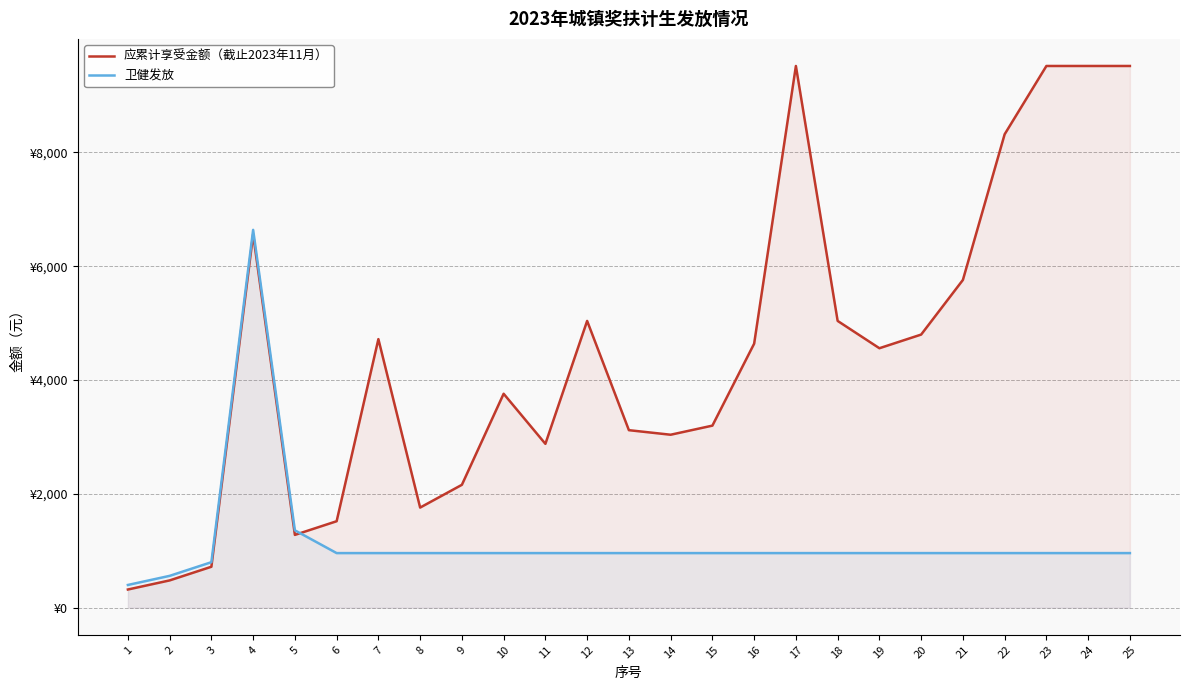

Between 5 and 6, which series saw the biggest shift?

卫健发放